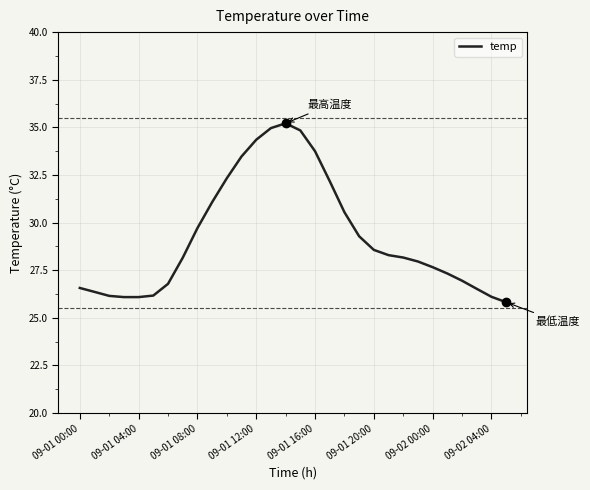

What is the difference between the maximum and minimum values?

9.4